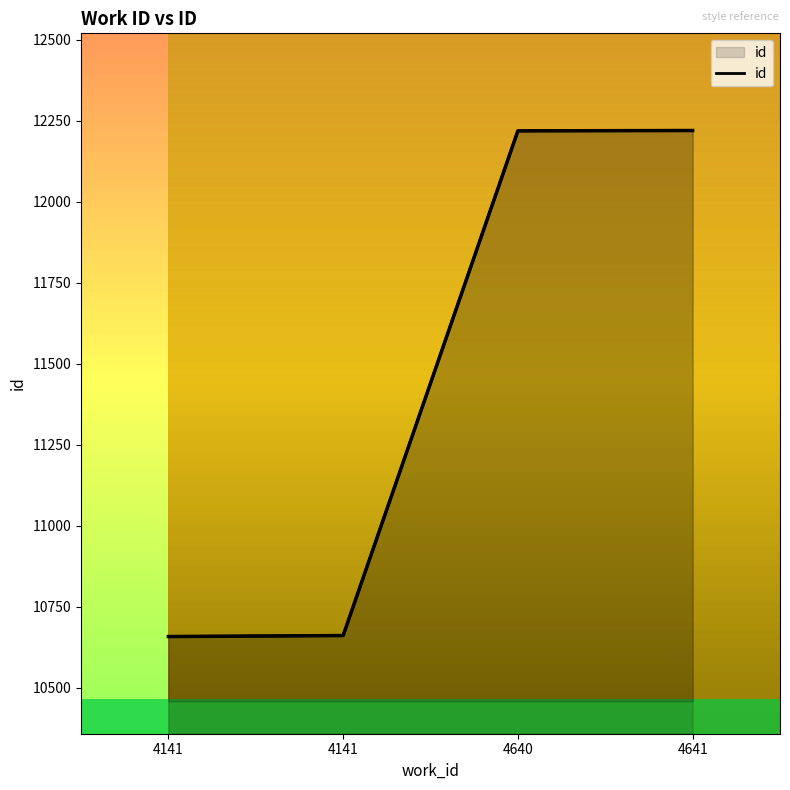

Which has a higher value, 4141 or 4640?

4640